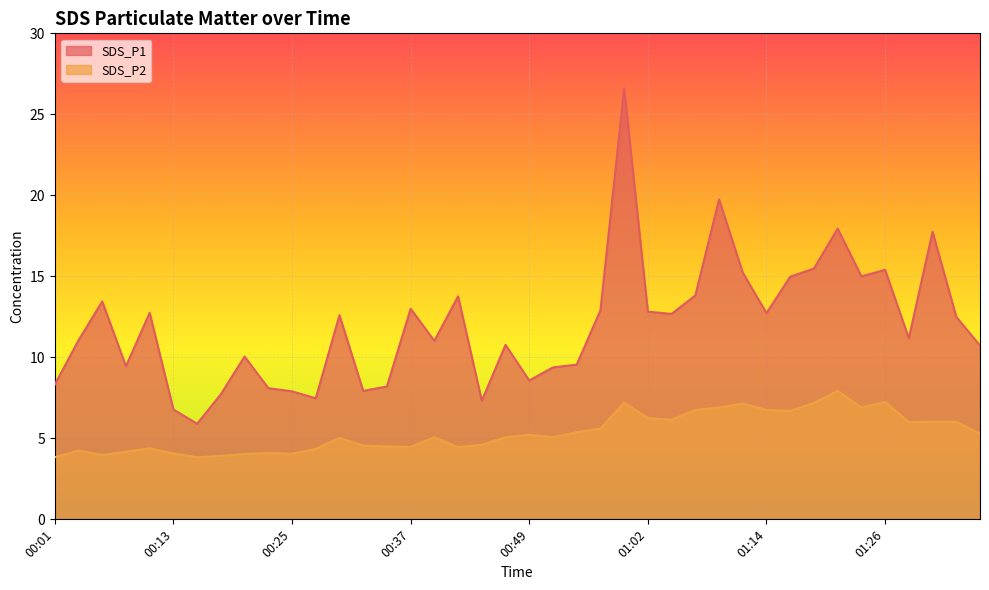

Where does the SDS_P1 series first go above 12?

00:05